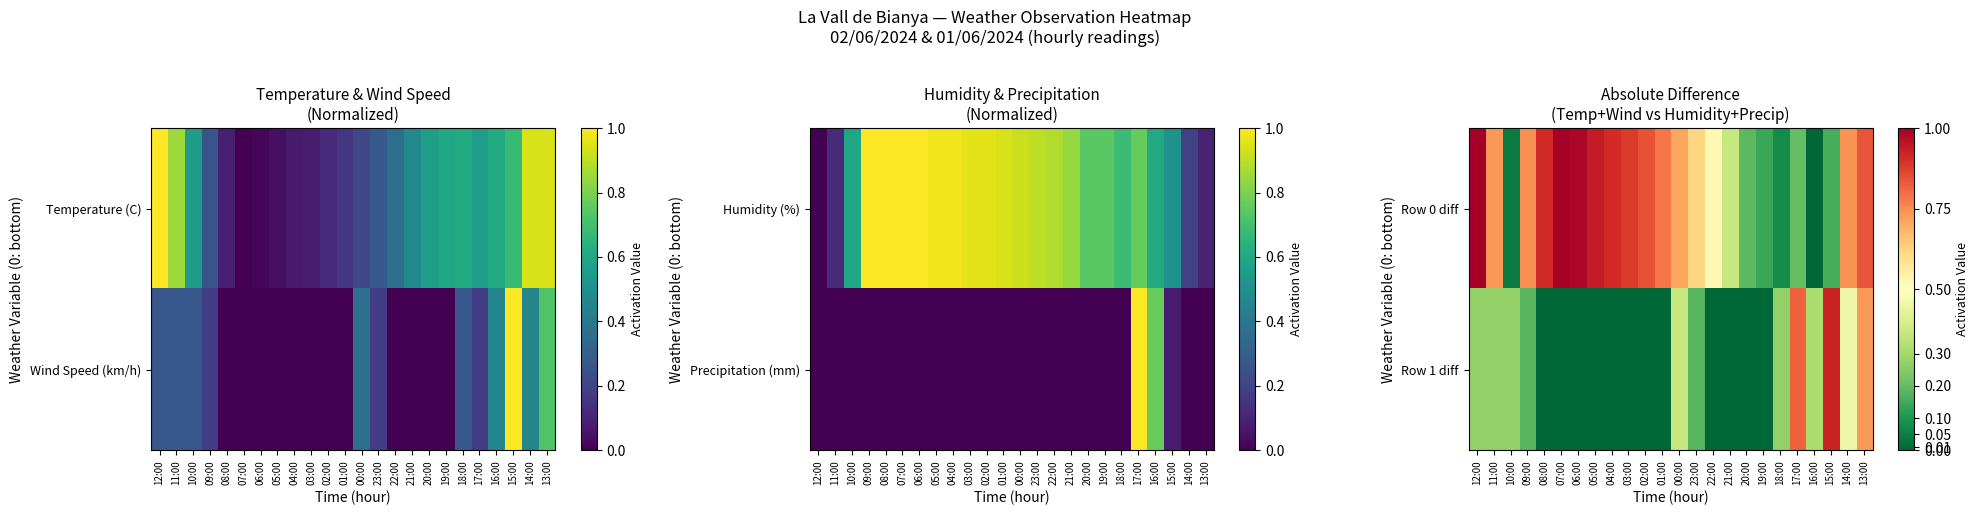

List the labels in order of Row 0 diff value, smallest first.

16:00, 10:00, 18:00, 19:00, 15:00, 20:00, 17:00, 21:00, 22:00, 23:00, 00:00, 11:00, 14:00, 09:00, 01:00, 13:00, 02:00, 03:00, 04:00, 08:00, 05:00, 06:00, 12:00, 07:00